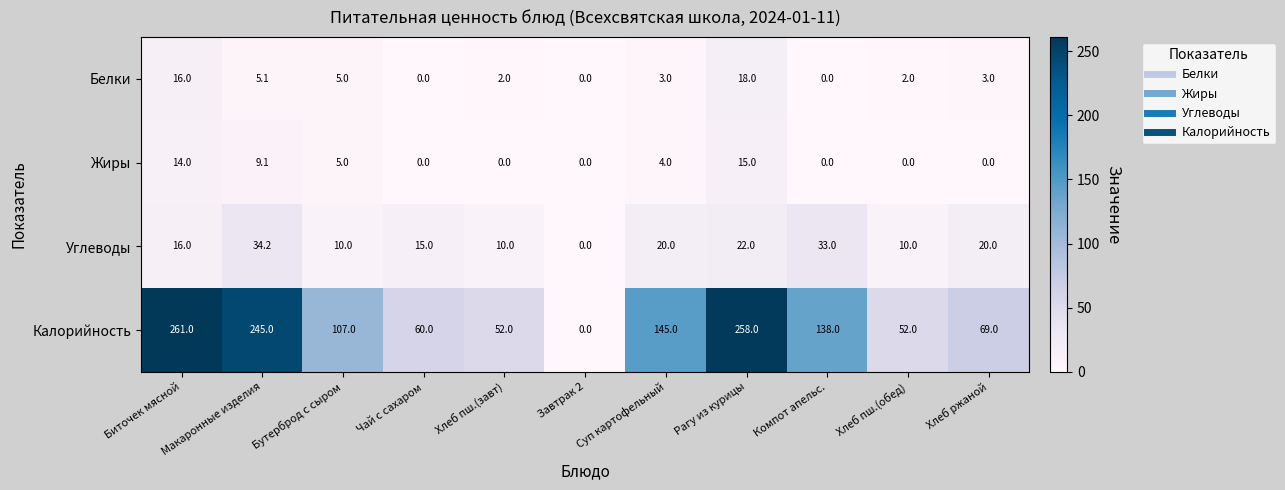

Rank the series at Хлеб пш.(обед) from highest to lowest value.

Калорийность, Углеводы, Белки, Жиры